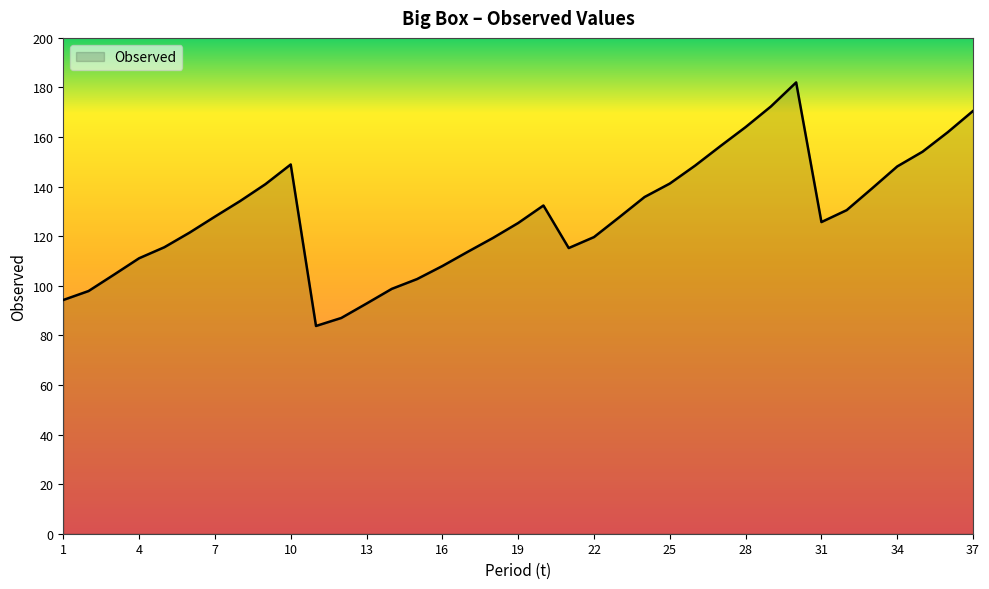

What is the difference between the maximum and minimum values?

98.2